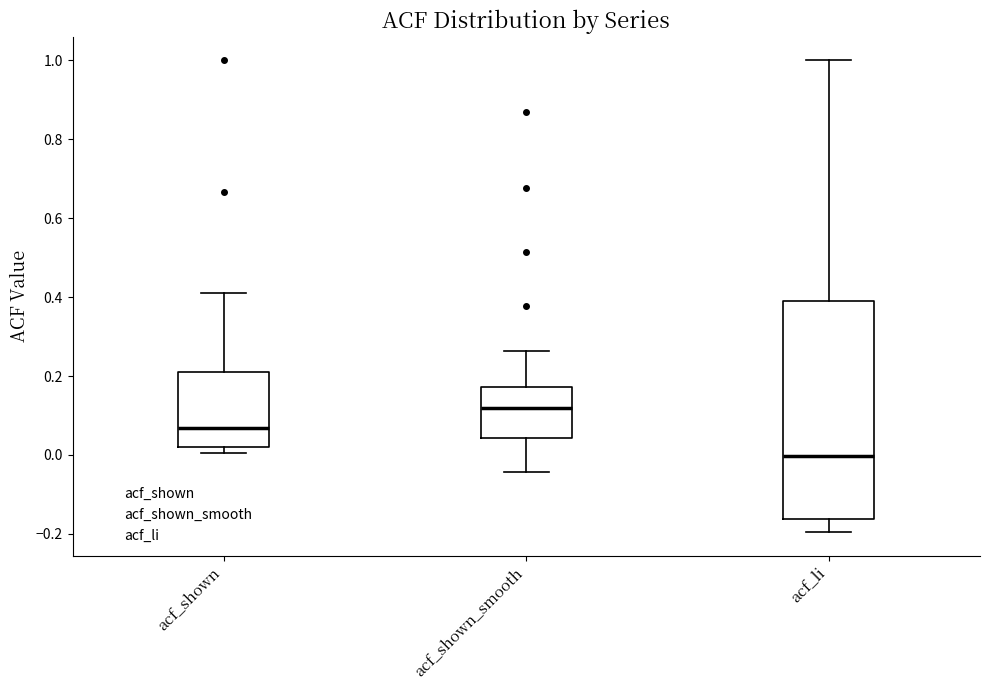

Which box is the tallest, from its lower edge to its upper edge?

acf_li